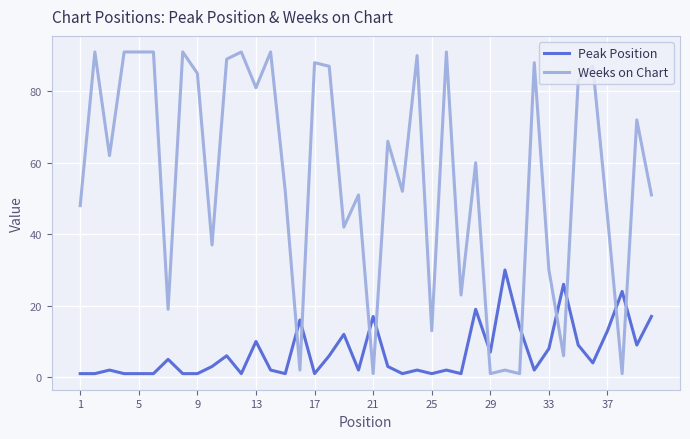

How many times do Peak Position and Weeks on Chart cross each other?

10